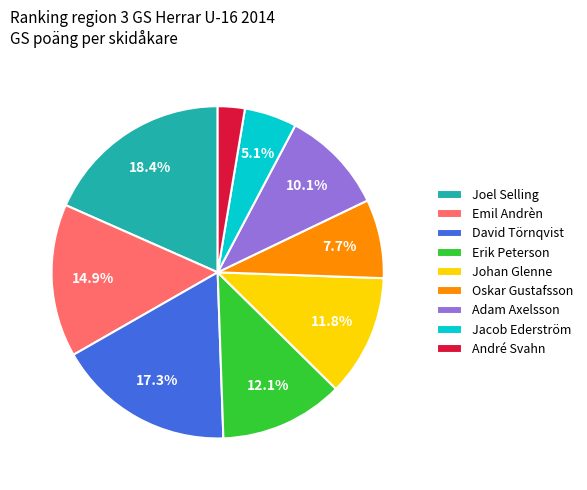

Count the number of slices in the pie.

9